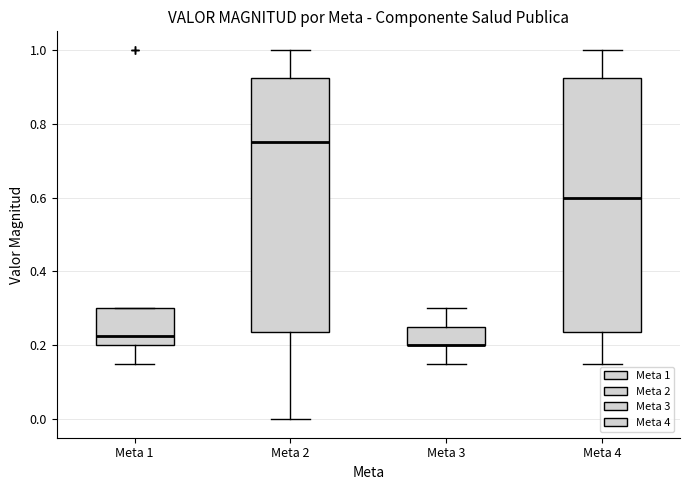

Reading left to right, read every box against the y-axis: the position of its median line, the range the box covers, and the ends of its whiskers. The values are not printed on the chart, so give them approximately, as read against the axis.

Meta 1: median 0.22, box 0.20 to 0.30, whiskers 0.16 to 0.30
Meta 2: median 0.76, box 0.24 to 0.92, whiskers 0.00 to 1.00
Meta 3: median 0.20 (drawn on the box's lower edge), box 0.20 to 0.26, whiskers 0.16 to 0.30
Meta 4: median 0.60, box 0.24 to 0.92, whiskers 0.16 to 1.00